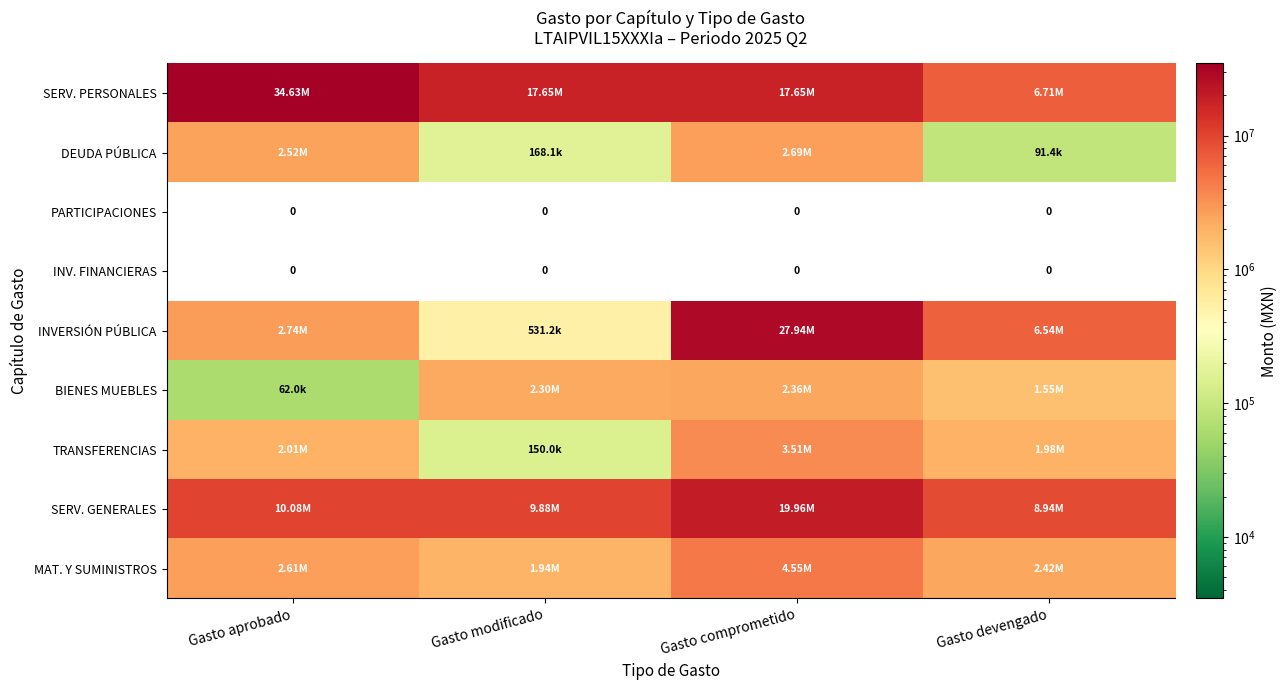

Rank the series at Gasto devengado from lowest to highest value.

PARTICIPACIONES, INV. FINANCIERAS, DEUDA PÚBLICA, BIENES MUEBLES, TRANSFERENCIAS, MAT. Y SUMINISTROS, INVERSIÓN PÚBLICA, SERV. PERSONALES, SERV. GENERALES